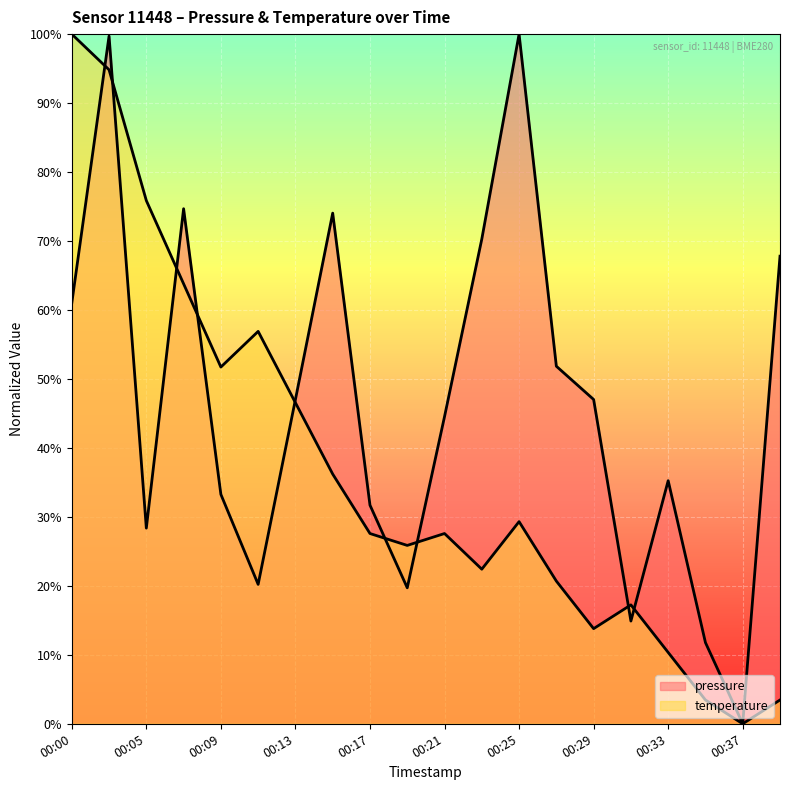

What is the spread (max minus min) of values at 00:33?

24.9